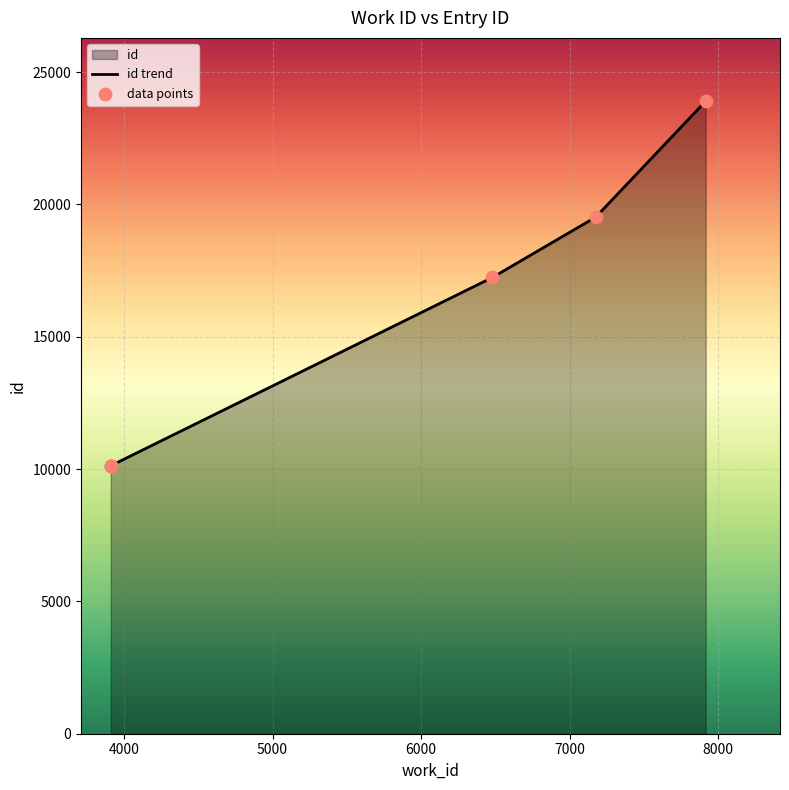

Approximately how many times larger is the value at 6479 compared to 3911?

1.7